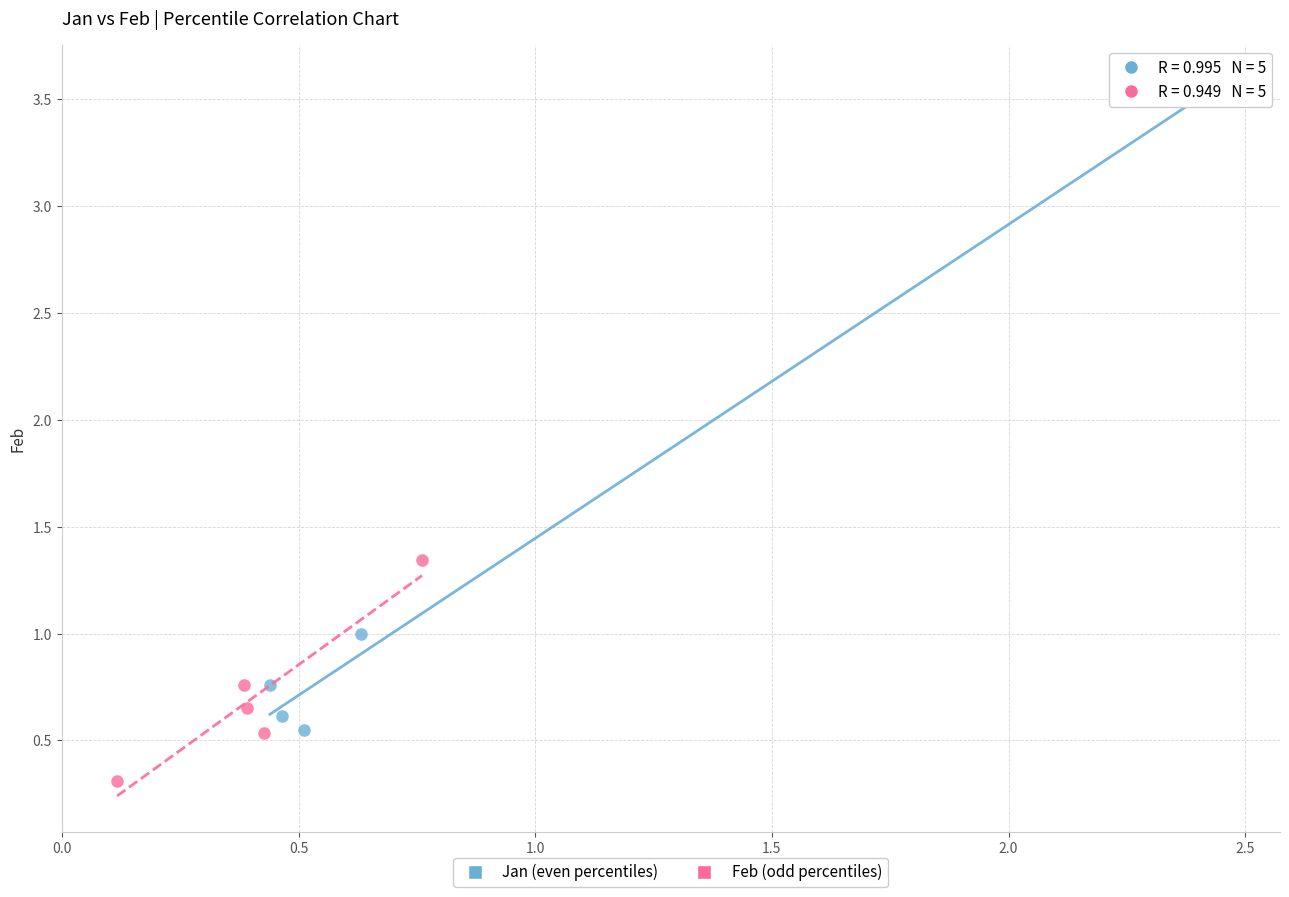

Which series has the widest spread of Y values?

Jan (even percentiles)